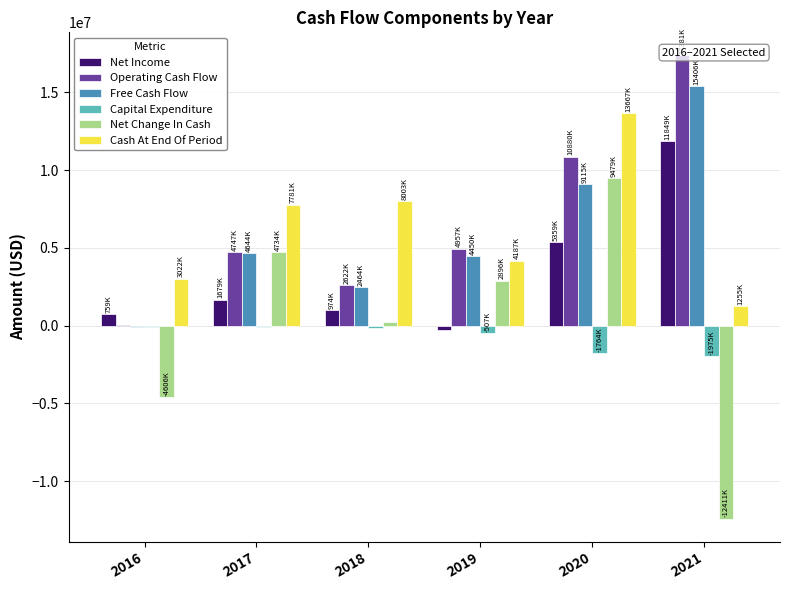

Reading right to left, what are all the values shown in this chart?

Net Income: 2021=11849934	2020=5359414	2019=-289979	2018=974287	2017=1679348	2016=759326
Operating Cash Flow: 2021=17381558	2020=10880328	2019=4957813	2018=2622950	2017=4747668	2016=13174
Free Cash Flow: 2021=15406355	2020=9115756	2019=4450211	2018=2464372	2017=4644003	2016=-87435
Capital Expenditure: 2021=-1975203	2020=-1764572	2019=-507602	2018=-158578	2017=-103665	2016=-100609
Net Change In Cash: 2021=-12411914	2020=9479984	2019=2896133	2018=222226	2017=4734067	2016=-4606683
Cash At End Of Period: 2021=1255520	2020=13667434	2019=4187450	2018=8003710	2017=7781484	2016=3022741